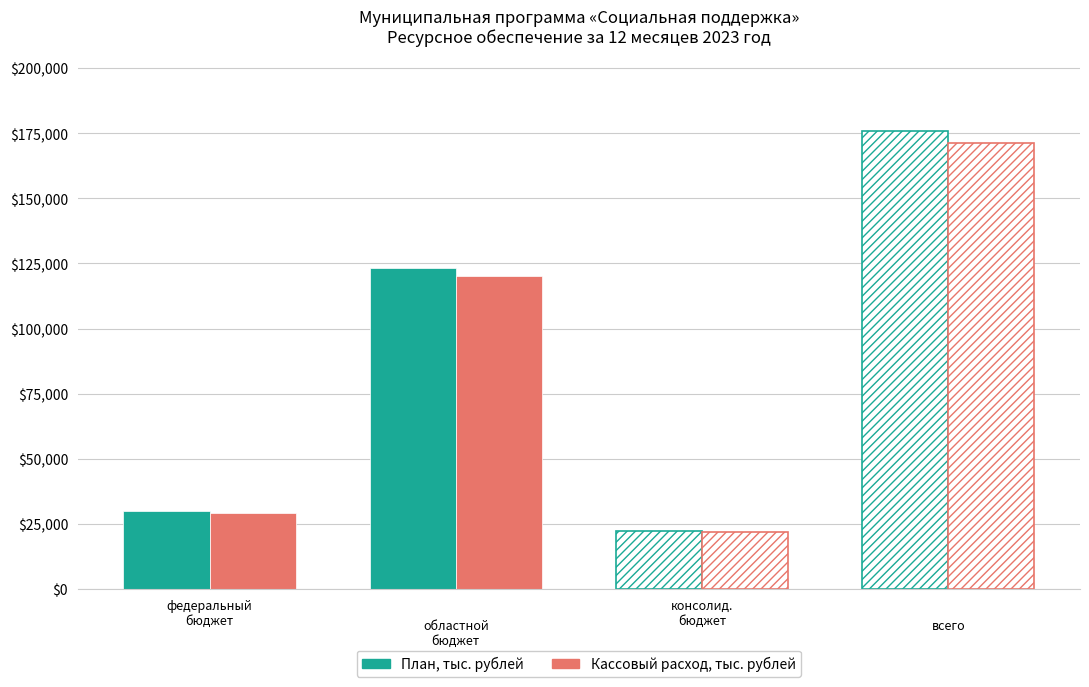

How many bars are there in total?

8